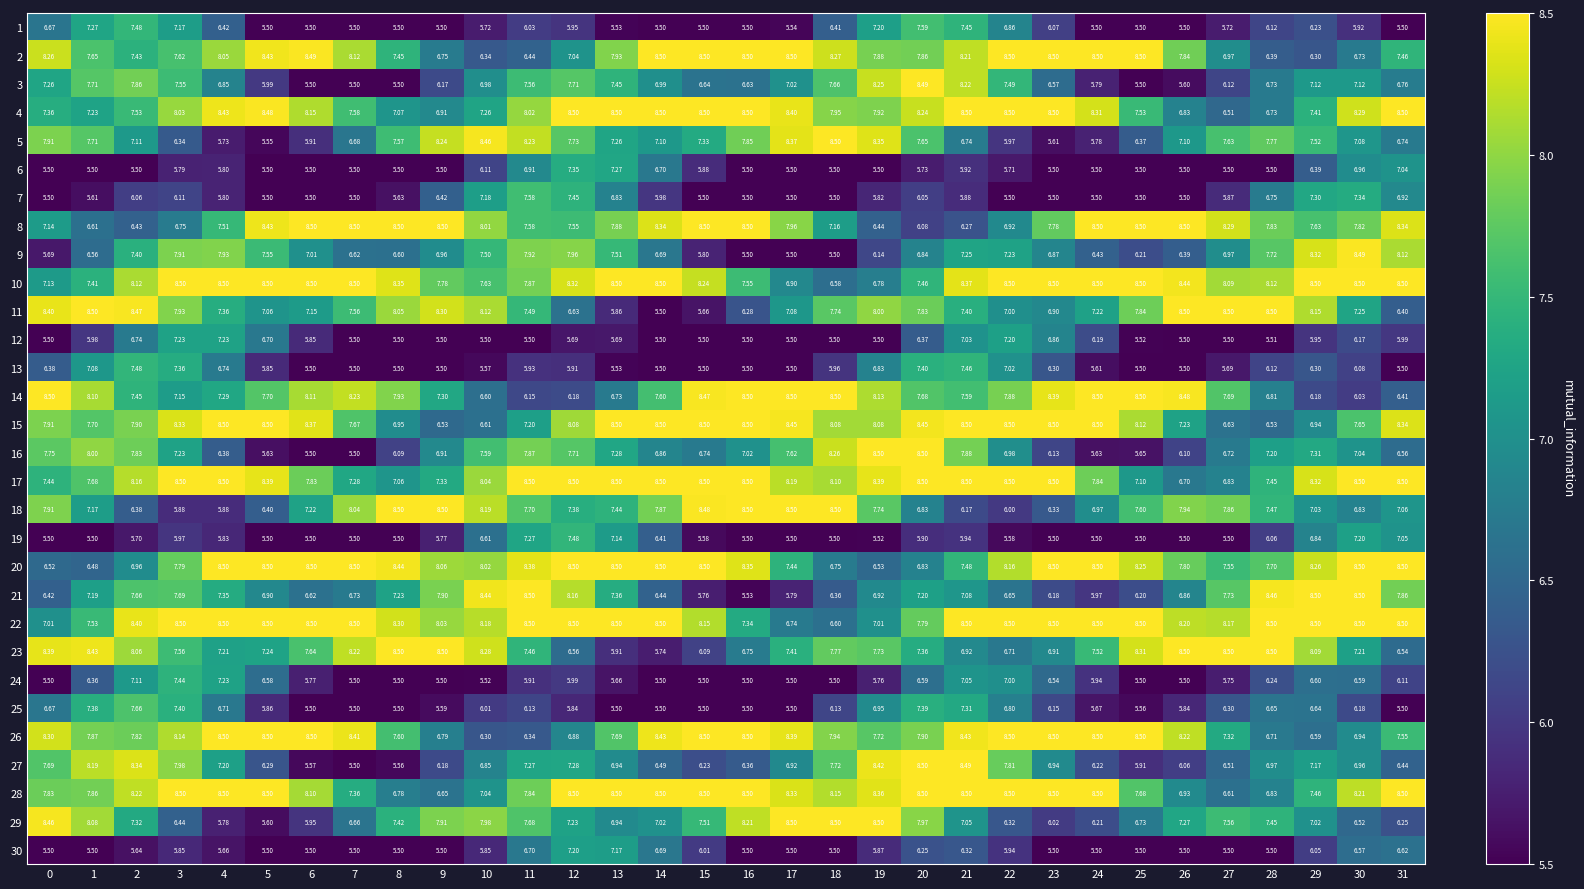

How many categories are shown in the chart?

32